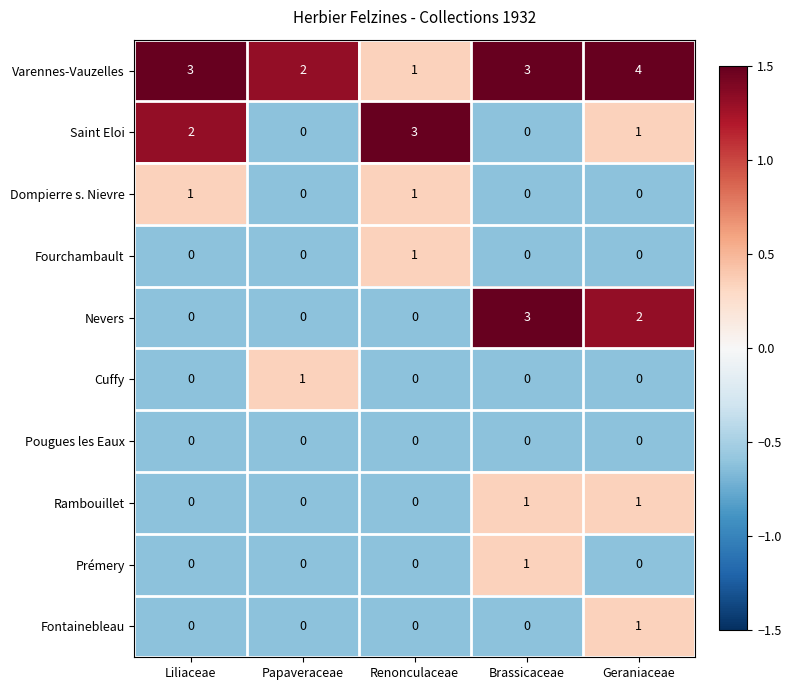

Count the number of categories in the chart.

5